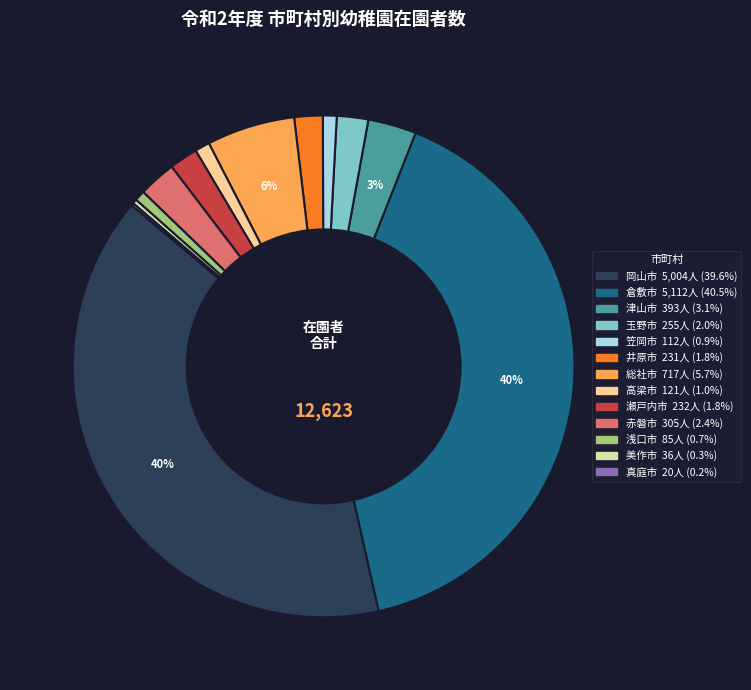

To the nearest percent, what percentage of the pie is 赤磐市?

2%